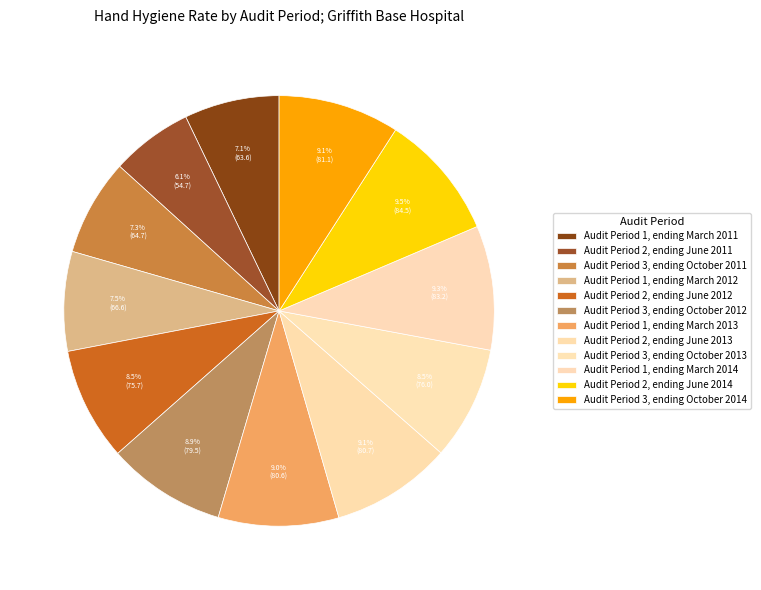

Is there any slice that represents more than half of the pie?

No